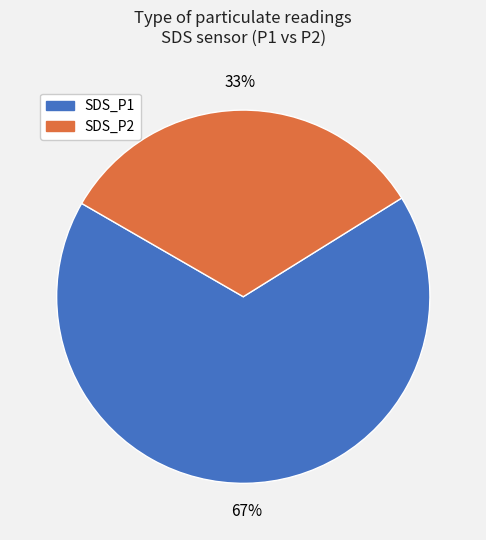

To the nearest percent, what percentage of the pie is SDS_P2?

33%